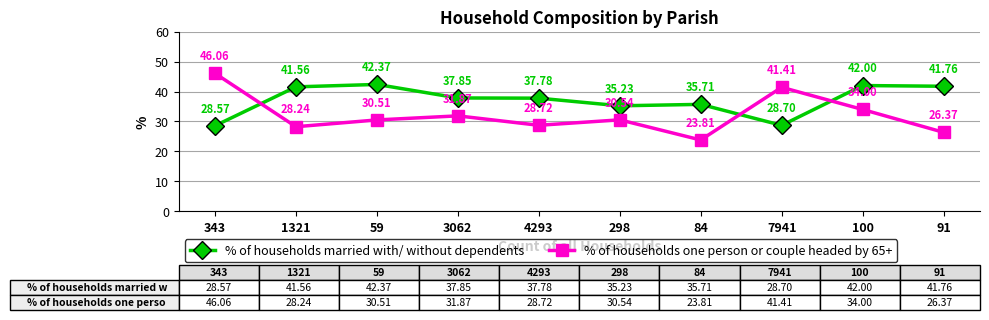

Which series has the largest range (max minus min)?

% of households one person or couple headed by 65+